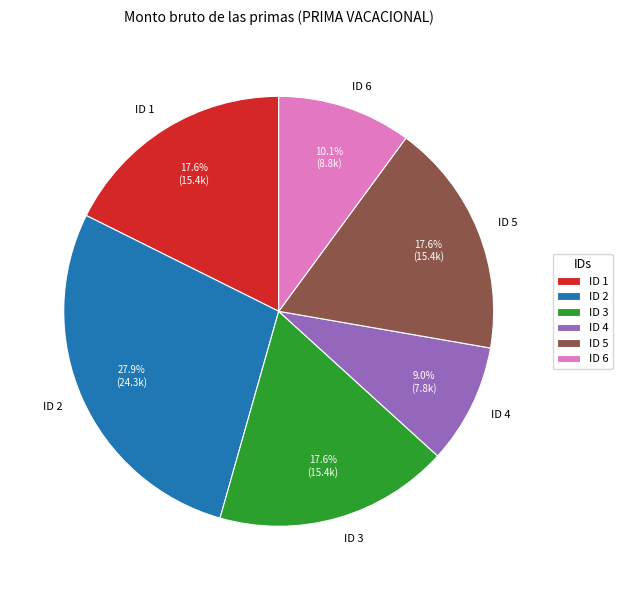

Is there any slice that represents more than half of the pie?

No